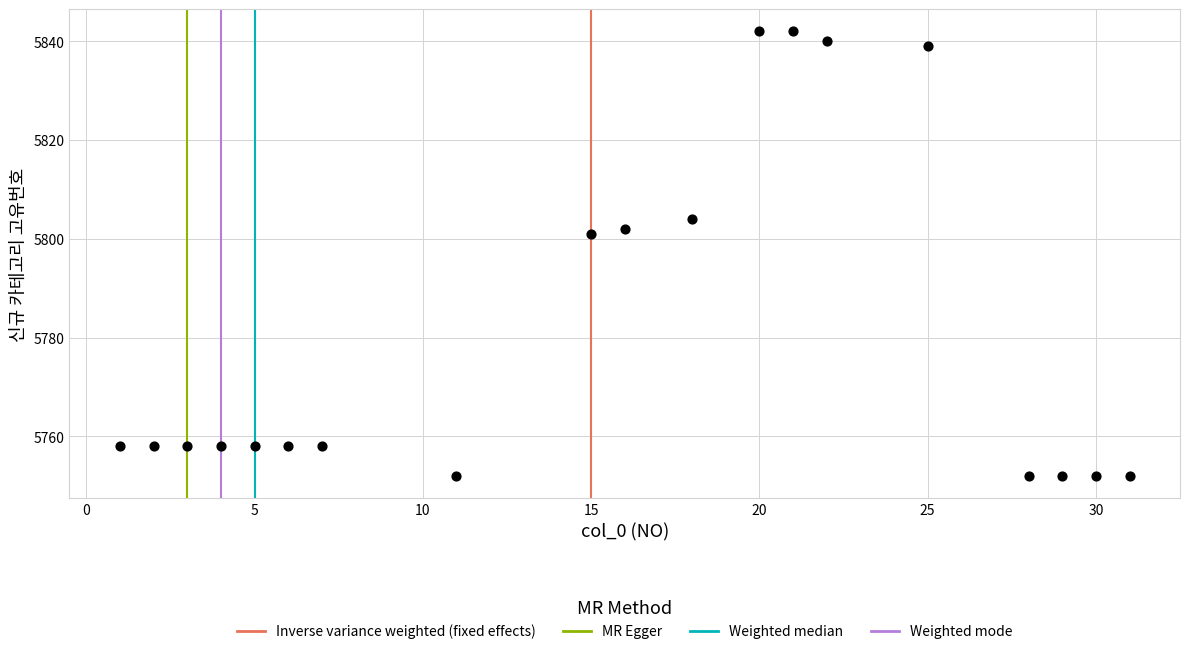

What is the range of Y values (max minus min)?

90